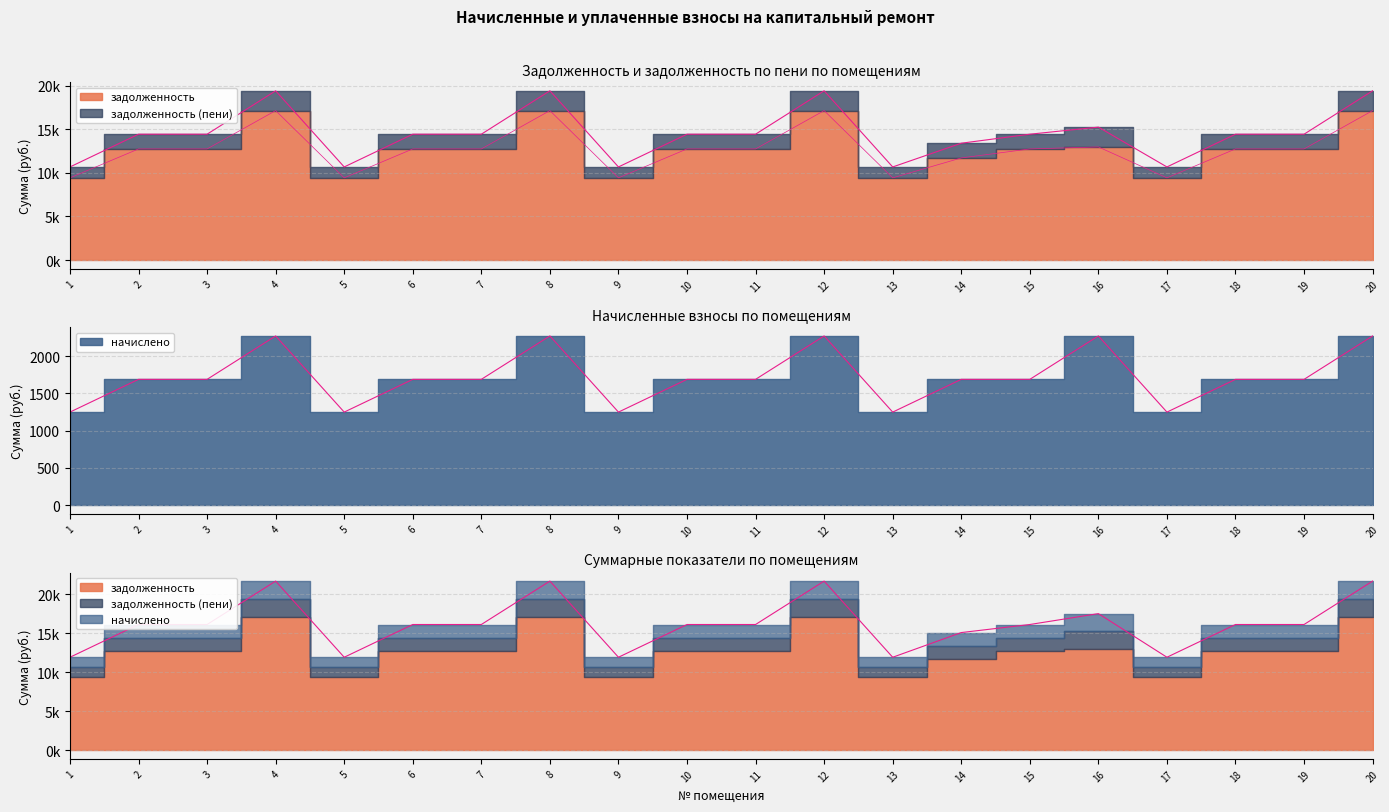

What is the value of the задолженность (пени) point at the 10th from the left?

14424.7